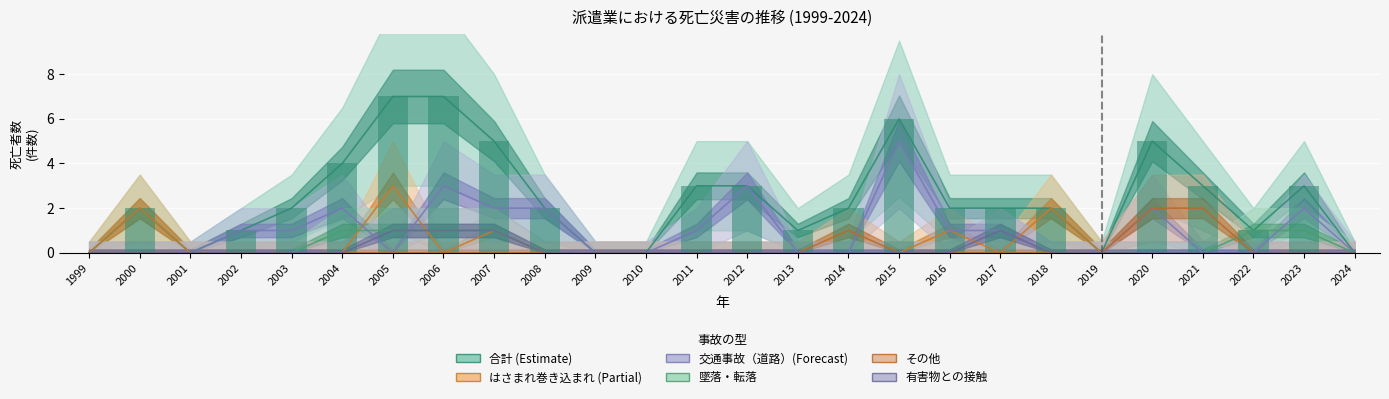

Is it true that 有害物との接触 equals 1 at 2017?

True